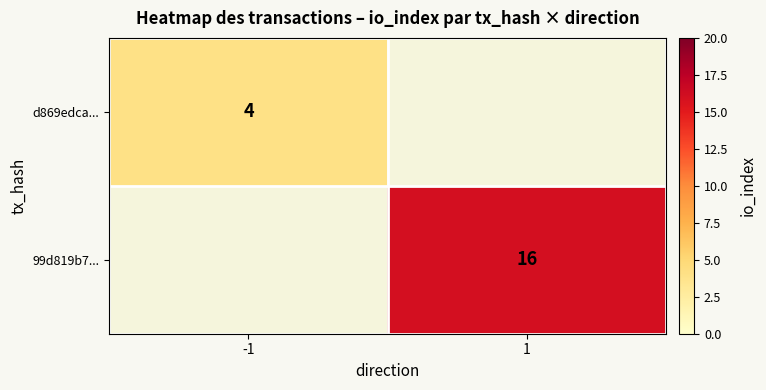

The d869edca... series shows 7 at -1. True or false?

False